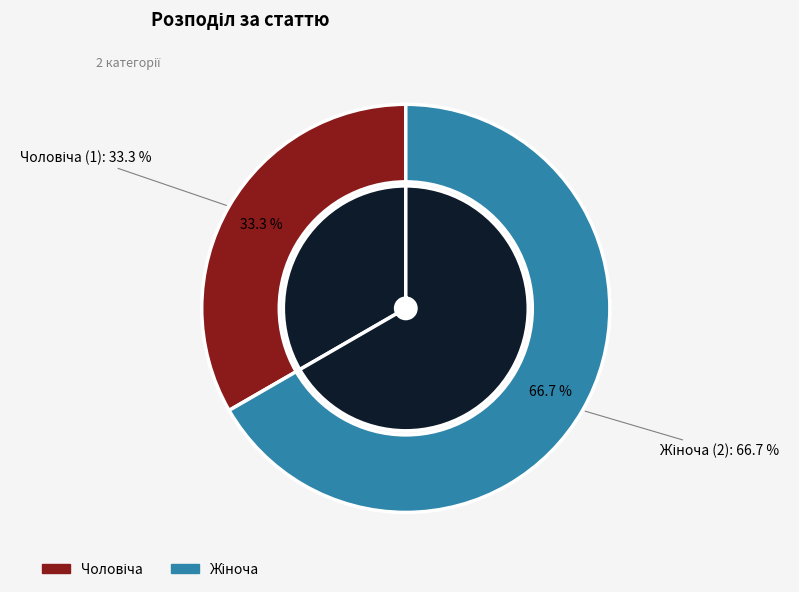

Rank the categories by value from highest to lowest.

Жіноча, Чоловіча